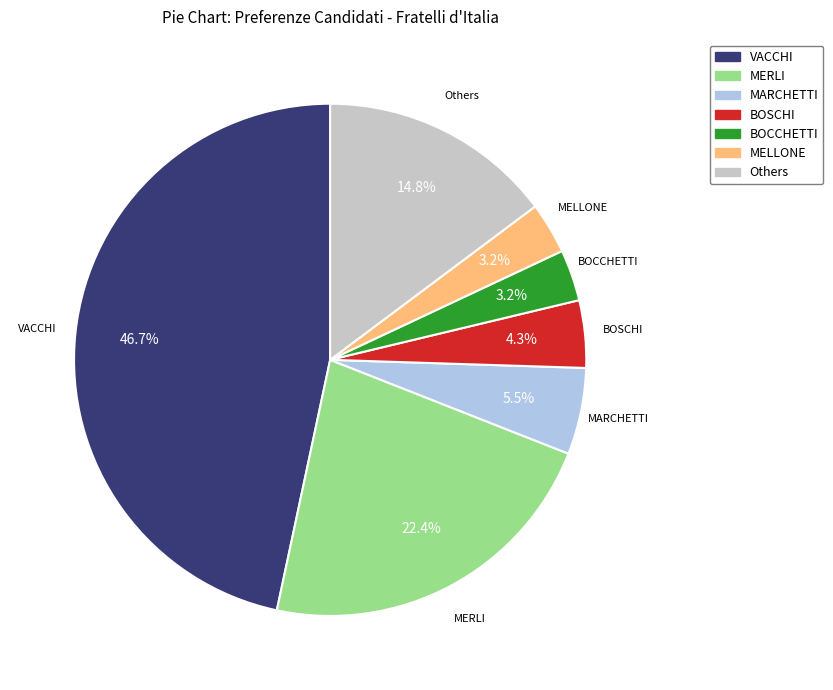

Does any single category account for the majority?

No